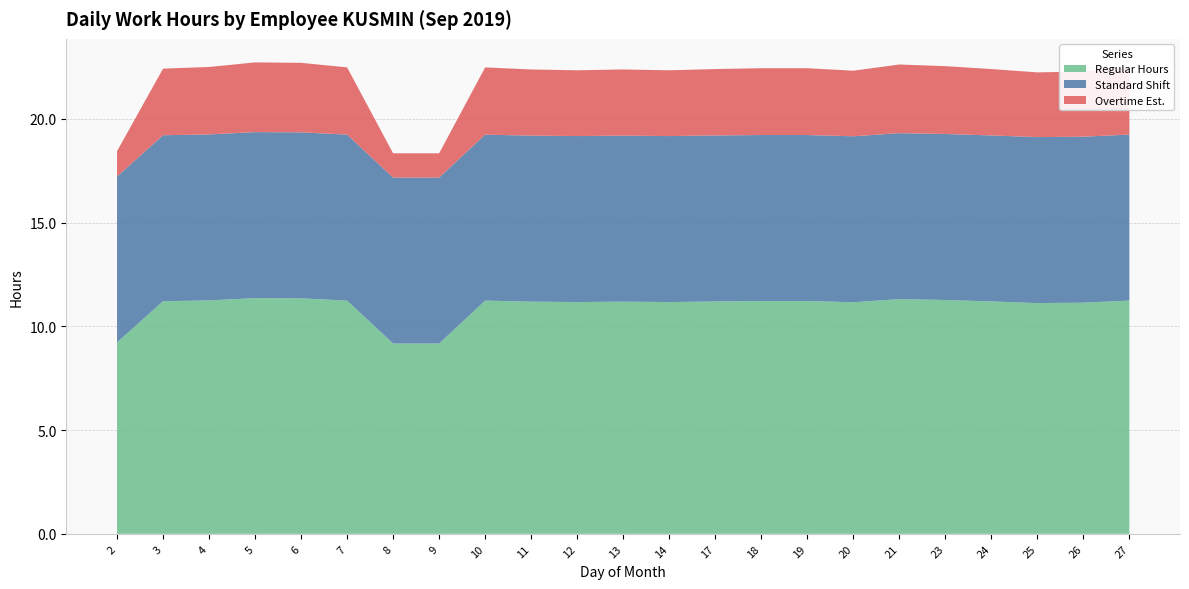

Reading left to right, extract all data points from this chart.

Regular Hours: 2=9.2	3=11.2	4=11.2	5=11.4	6=11.3	7=11.2	8=9.2	9=9.2	10=11.2	11=11.2	12=11.2	13=11.2	14=11.2	17=11.2	18=11.2	19=11.2	20=11.2	21=11.3	23=11.3	24=11.2	25=11.1	26=11.1	27=11.2
Standard Shift: 2=8.0	3=8.0	4=8.0	5=8.0	6=8.0	7=8.0	8=8.0	9=8.0	10=8.0	11=8.0	12=8.0	13=8.0	14=8.0	17=8.0	18=8.0	19=8.0	20=8.0	21=8.0	23=8.0	24=8.0	25=8.0	26=8.0	27=8.0
Overtime Est.: 2=1.2	3=3.2	4=3.2	5=3.4	6=3.4	7=3.2	8=1.2	9=1.2	10=3.2	11=3.2	12=3.2	13=3.2	14=3.2	17=3.2	18=3.2	19=3.2	20=3.2	21=3.3	23=3.3	24=3.2	25=3.1	26=3.1	27=3.2